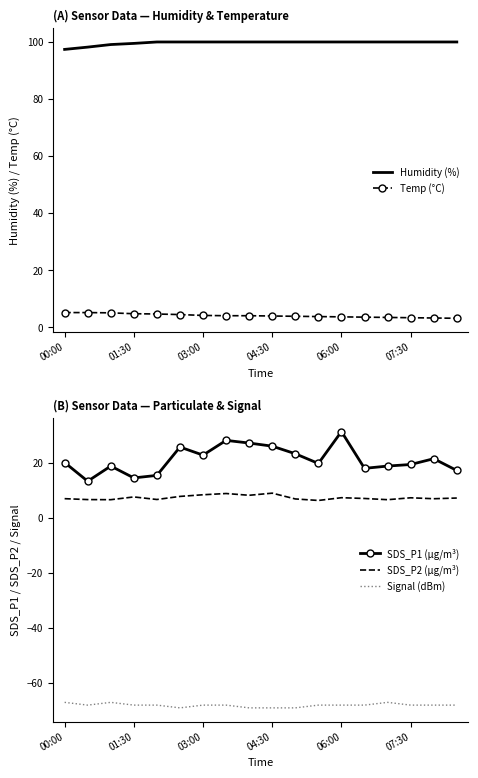

True or false: Humidity (%) and SDS_P1 (µg/m³) intersect in this chart.

False